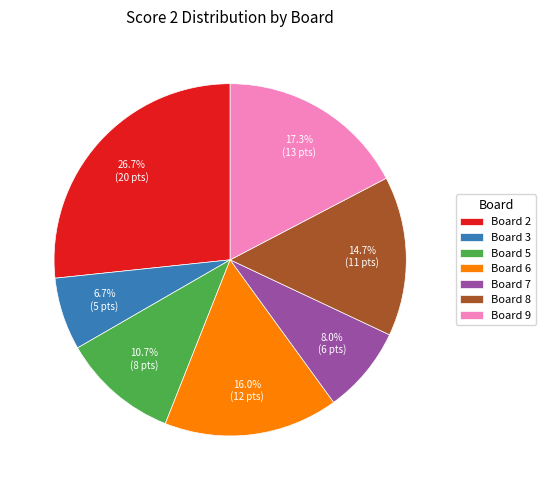

What is the ratio of the value at Board 7 to the value at Board 8?

0.5